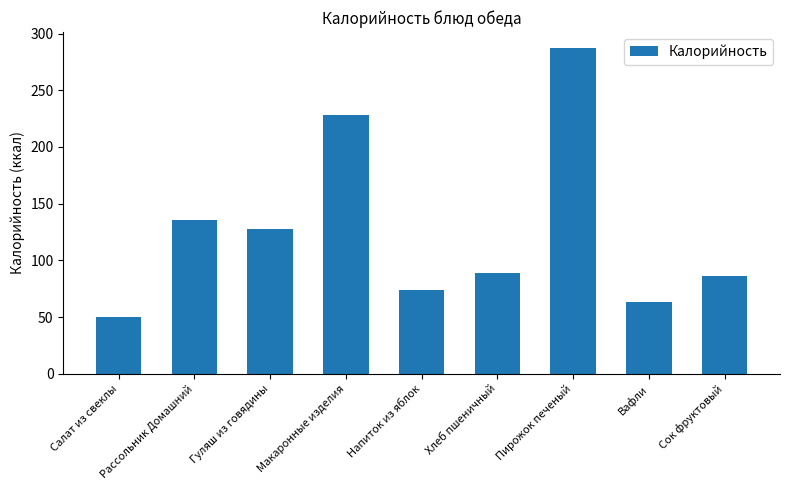

List the labels in order of value, largest first.

Пирожок печеный, Макаронные изделия, Рассольник Домашний, Гуляш из говядины, Хлеб пшеничный, Сок фруктовый, Напиток из яблок, Вафли, Салат из свеклы